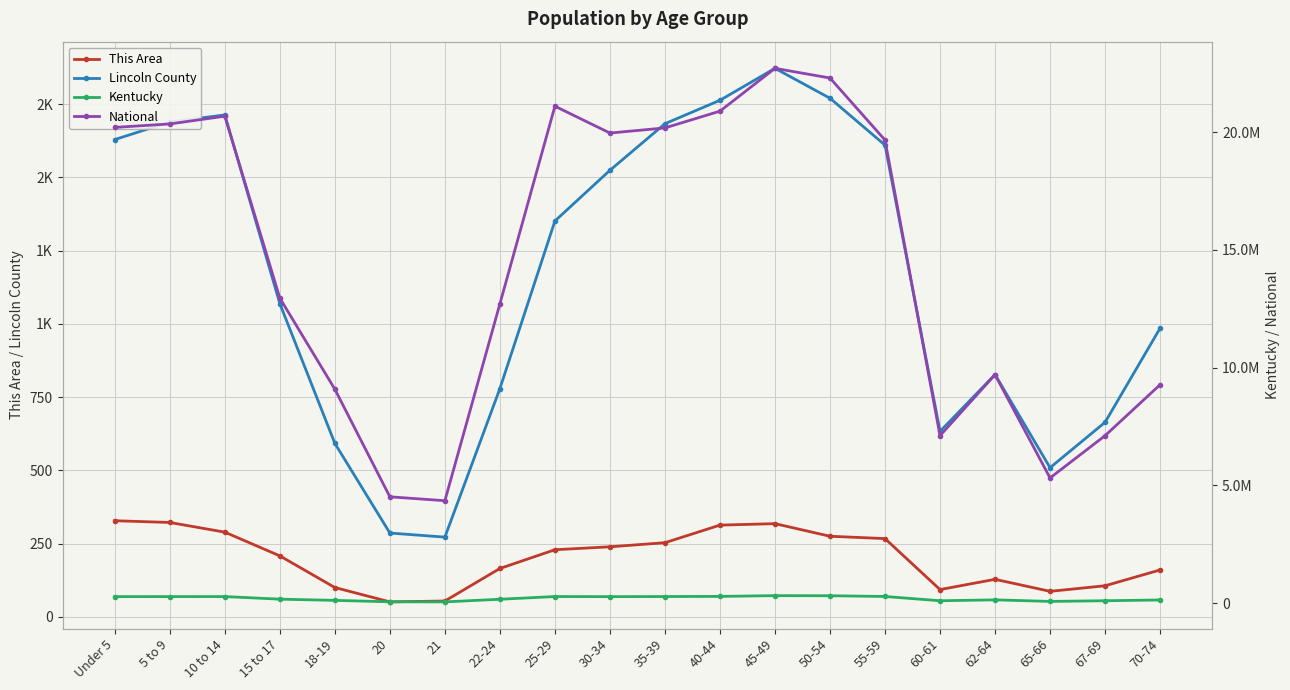

Count the number of data series in this chart.

4